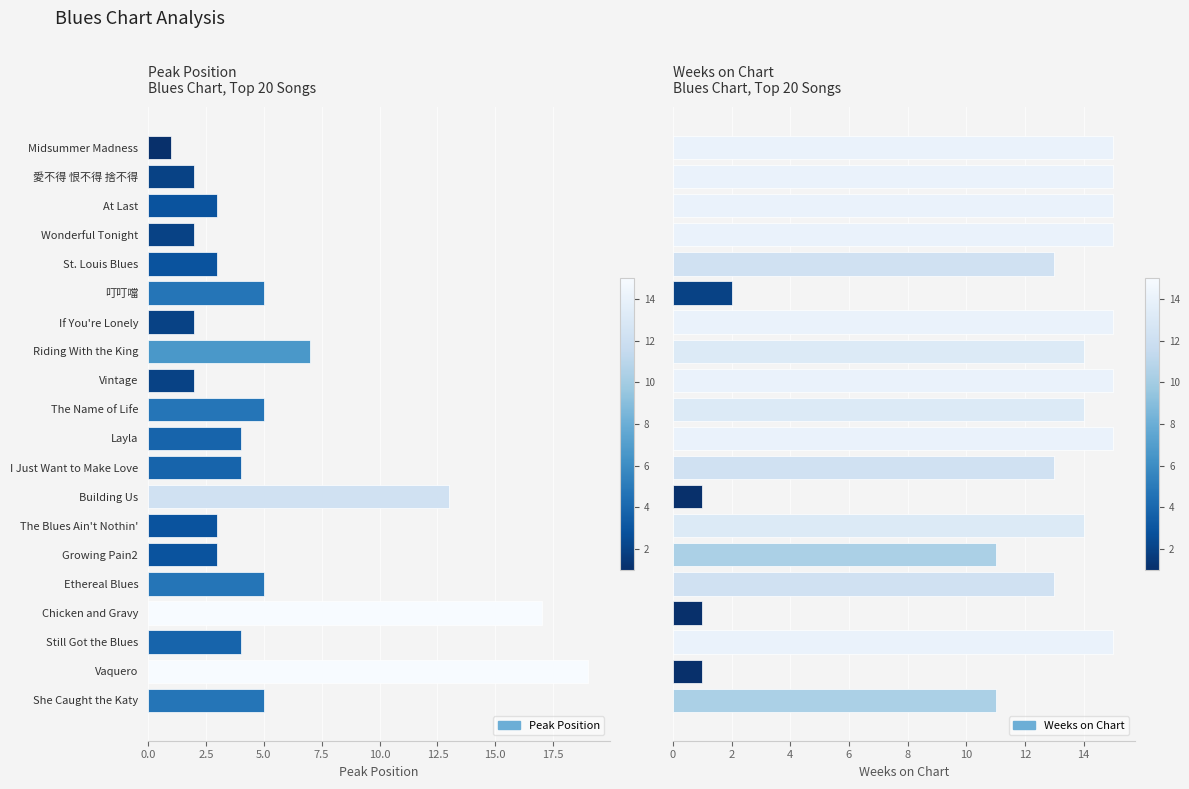

What is the sum of all Weeks on Chart values?

228